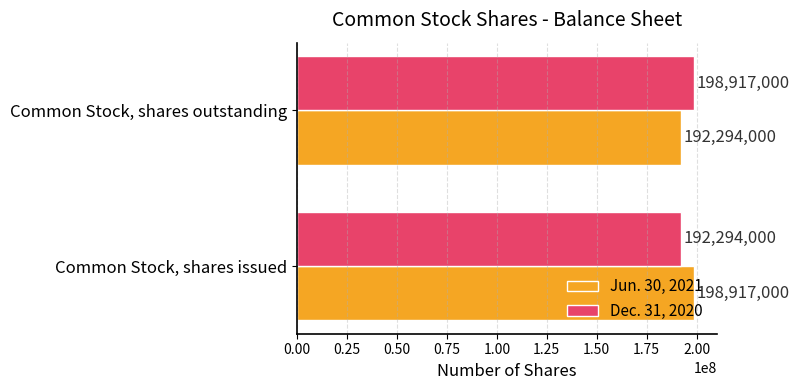

What is the maximum value for Jun. 30, 2021?

198917000